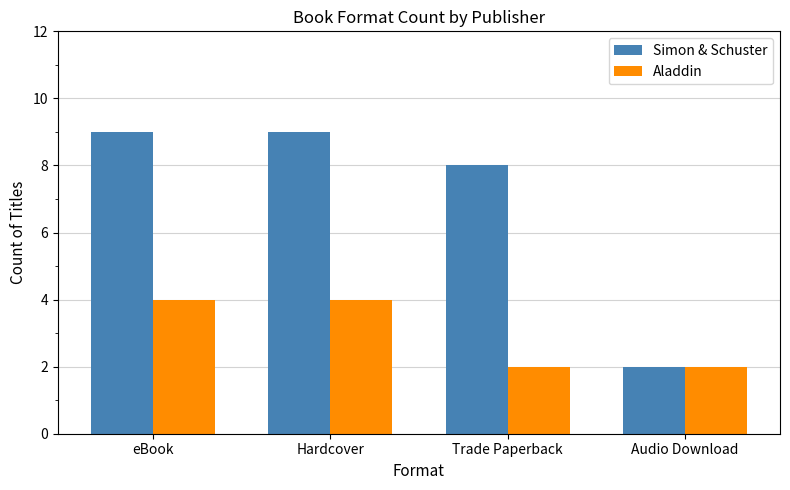

Reading left to right, what are all the values shown in this chart?

Simon & Schuster: eBook=9	Hardcover=9	Trade Paperback=8	Audio Download=2
Aladdin: eBook=4	Hardcover=4	Trade Paperback=2	Audio Download=2